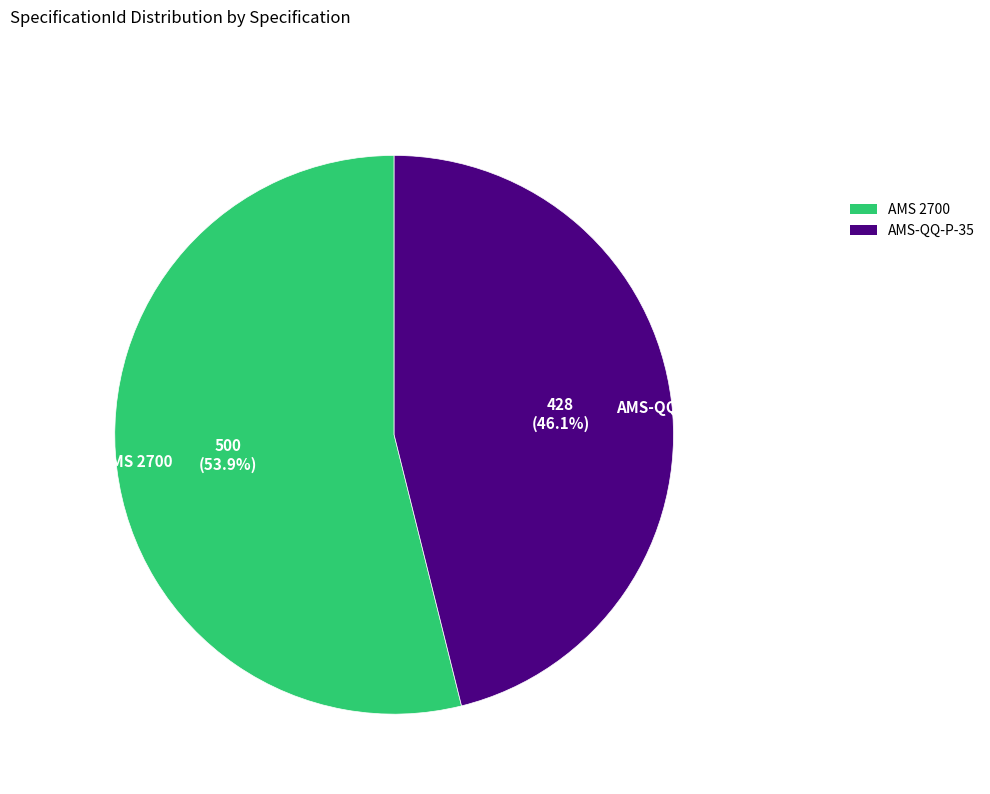

What is the majority slice?

AMS 2700